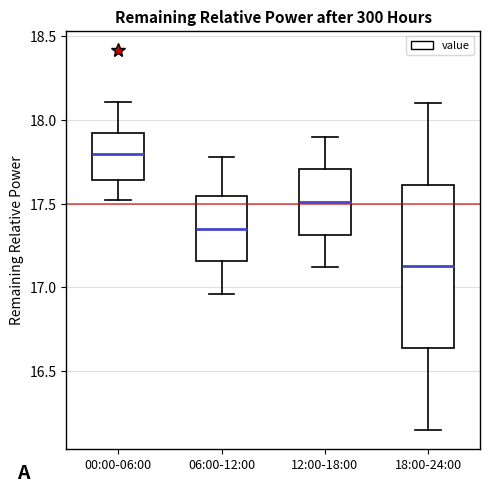

Comparing the boxes themselves (not the whiskers), which one is the tallest?

18:00-24:00